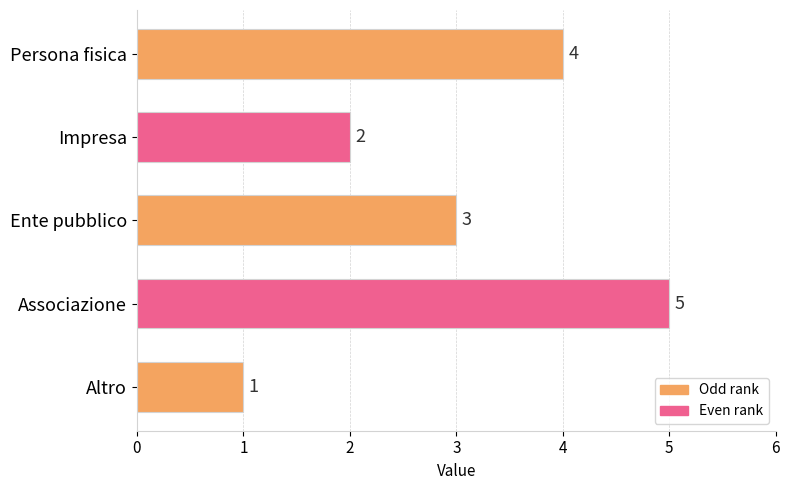

The value at Ente pubblico is 1. True or false?

False